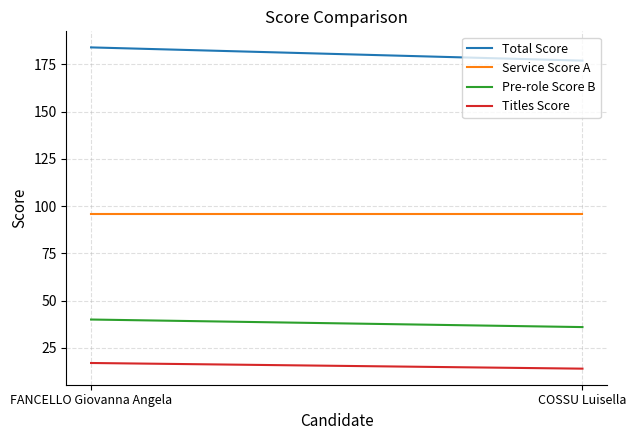

At which label is Service Score A closest to 96?

FANCELLO Giovanna Angela